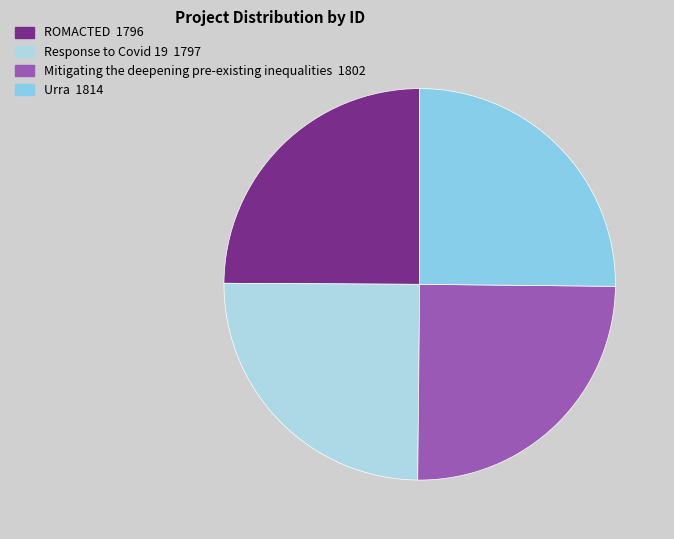

What percentage is the ROMACTED slice, to the nearest percent?

25%